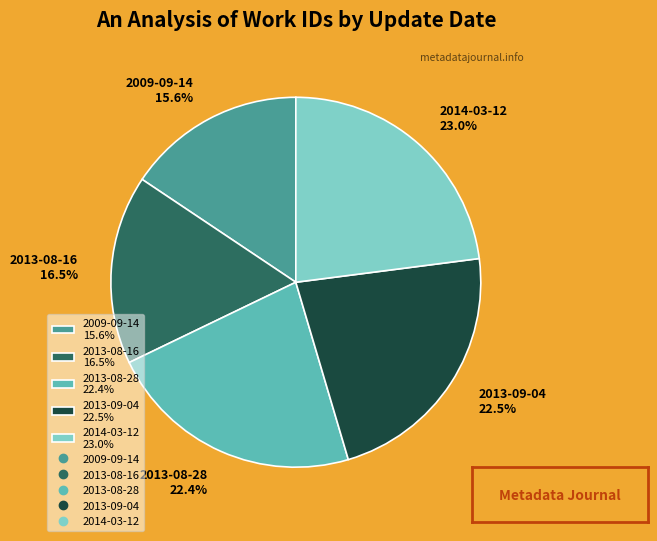

Approximately how many times larger is the value at 2014-03-12 23.0% compared to 2013-08-28 22.4%?

1.0